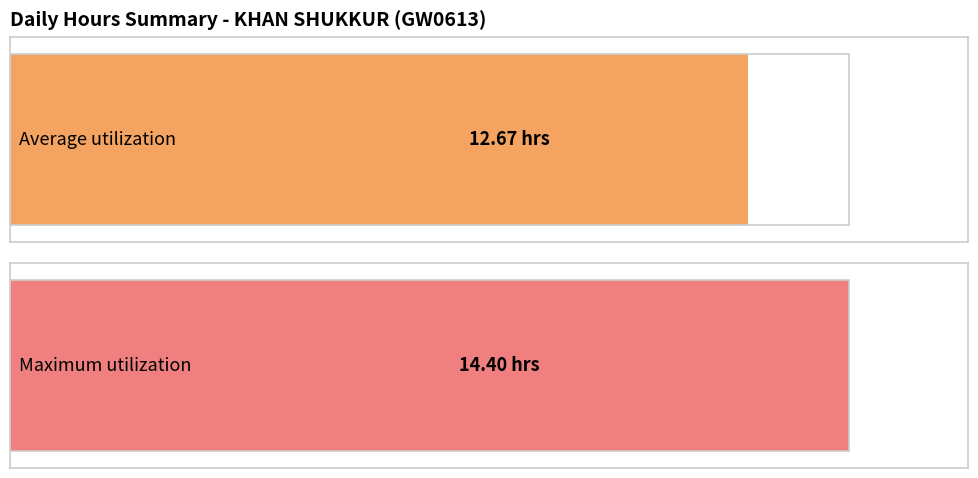

Is it true that the value at 15-Thu is 4.1?

False